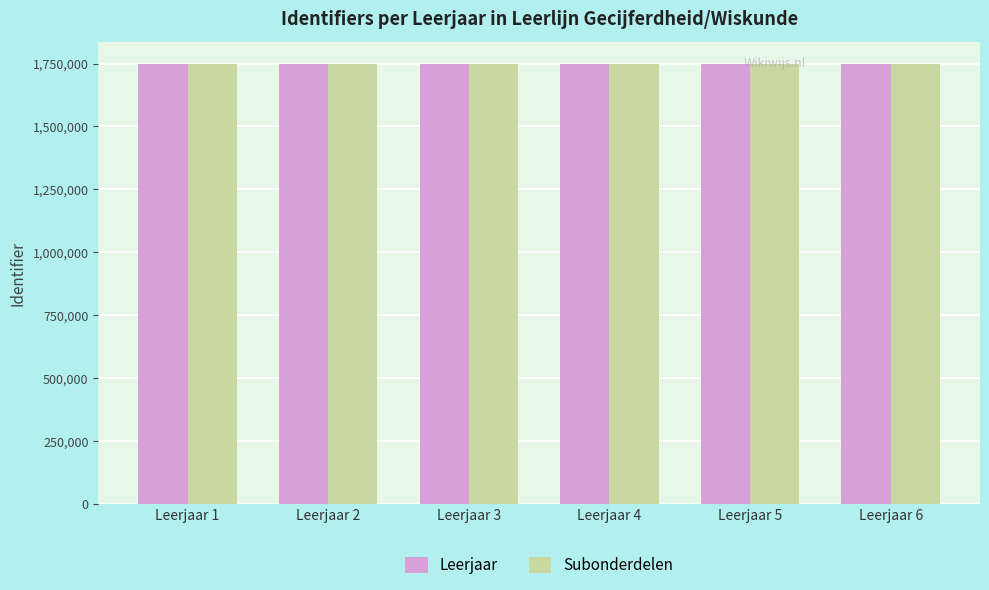

What is the greatest value displayed?

1749825